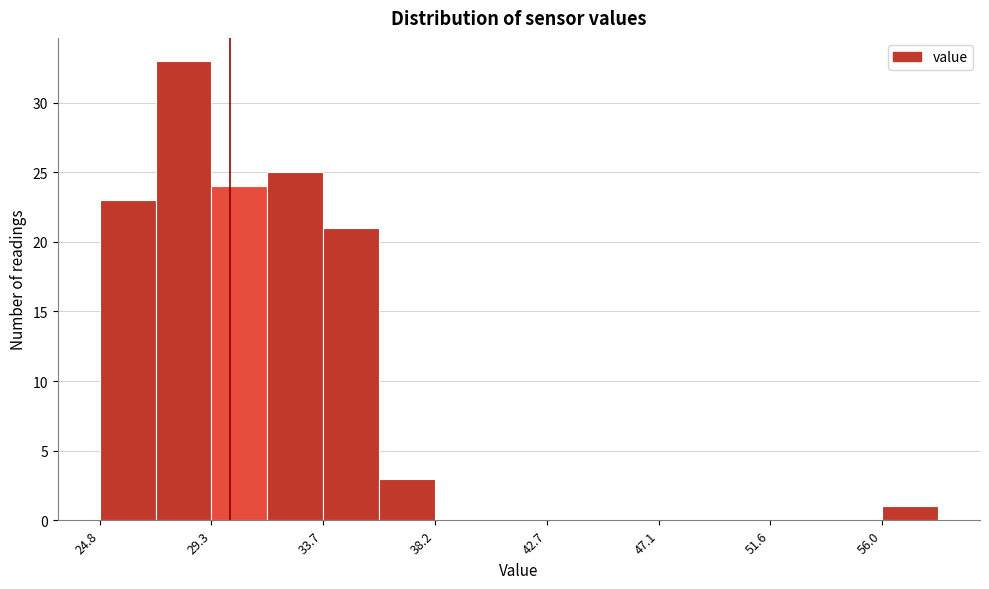

How tall is the bar that spans 25.0 to 27.0 on the x-axis? Neither the bar edges nor the heights are printed on the chart, so give them approximately, as read against the axes.

23